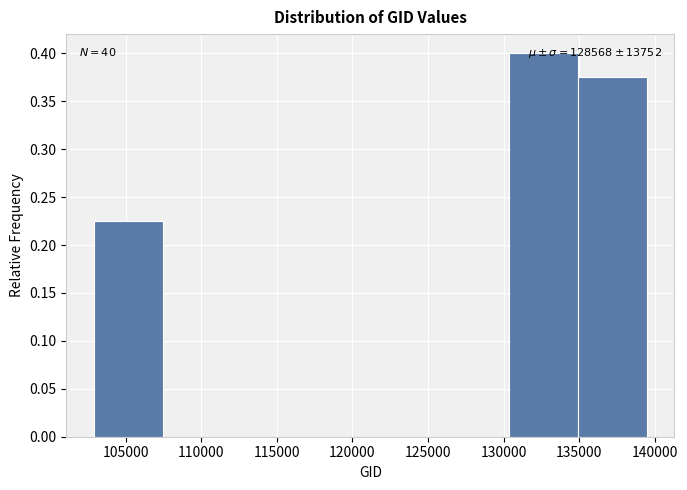

Which range on the x-axis has the tallest bar?

130500 to 135000